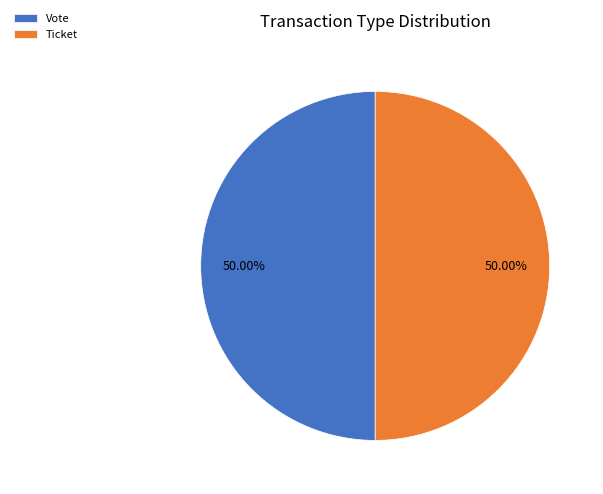

Is the sum of Vote and Ticket greater than half?

Yes